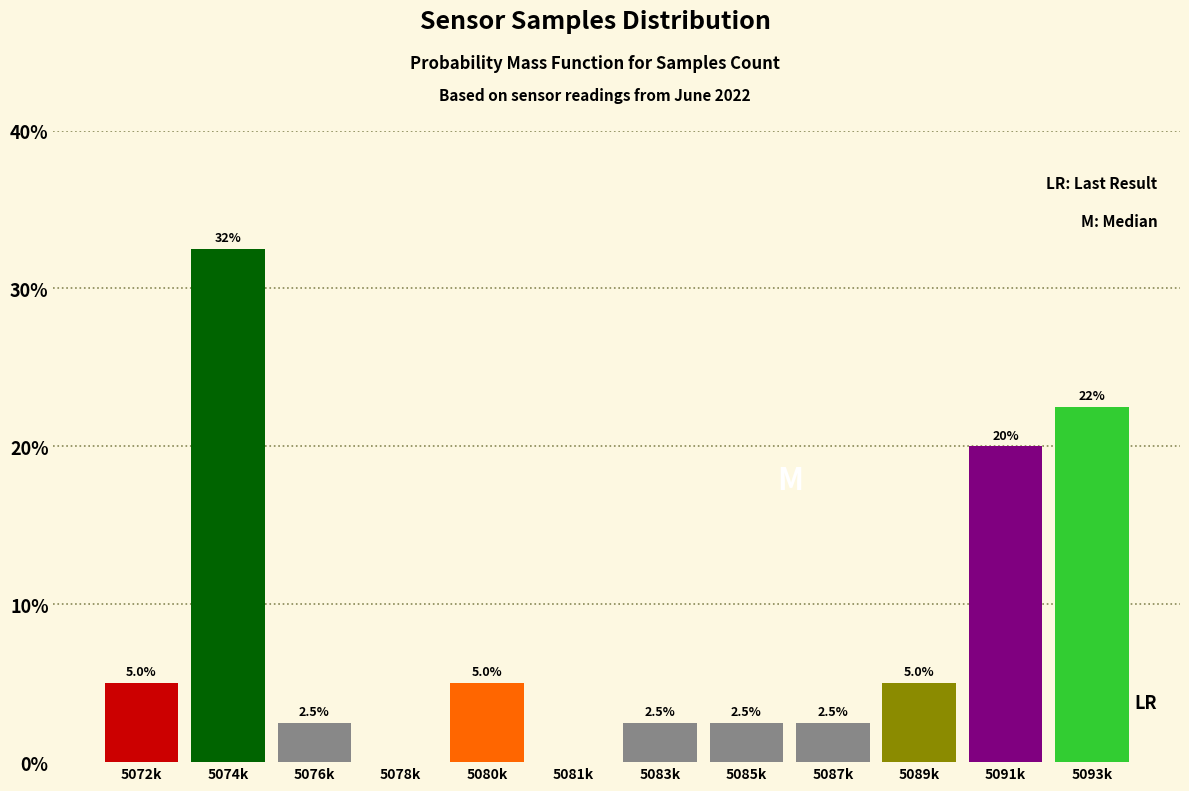

Reading left to right, list all the values displayed in this chart.

5072k=5.0	5074k=32.5	5076k=2.5	5078k=0.0	5080k=5.0	5081k=0.0	5083k=2.5	5085k=2.5	5087k=2.5	5089k=5.0	5091k=20.0	5093k=22.5